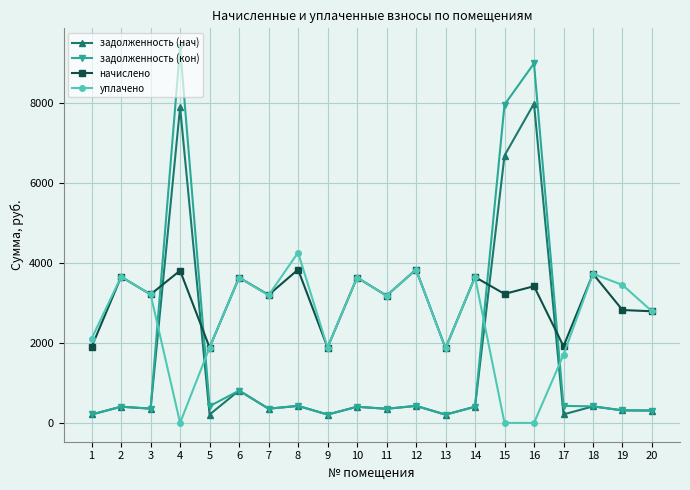

What value does the задолженность (нач) series have at 16?

7992.1